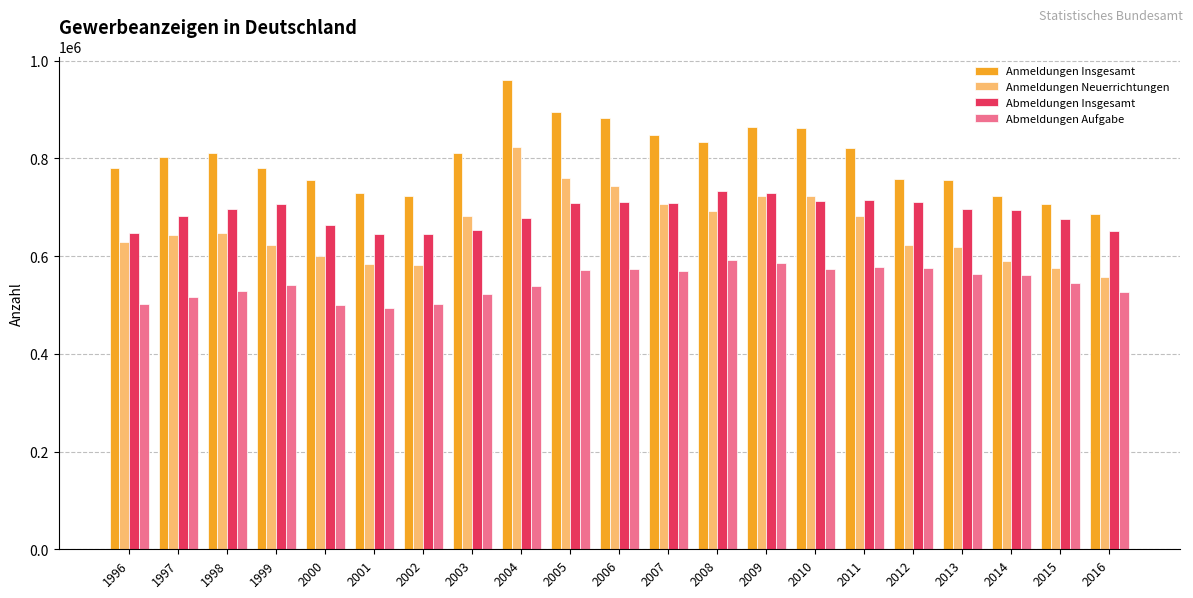

What is the difference between the maximum and second lowest values in the Abmeldungen Insgesamt series?

86585